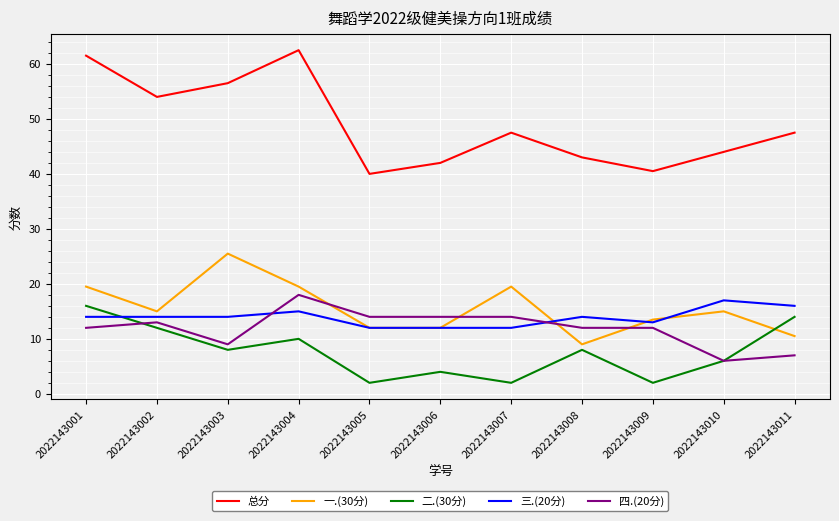

Read the 二.(30分) value at 2022143003.

8.0